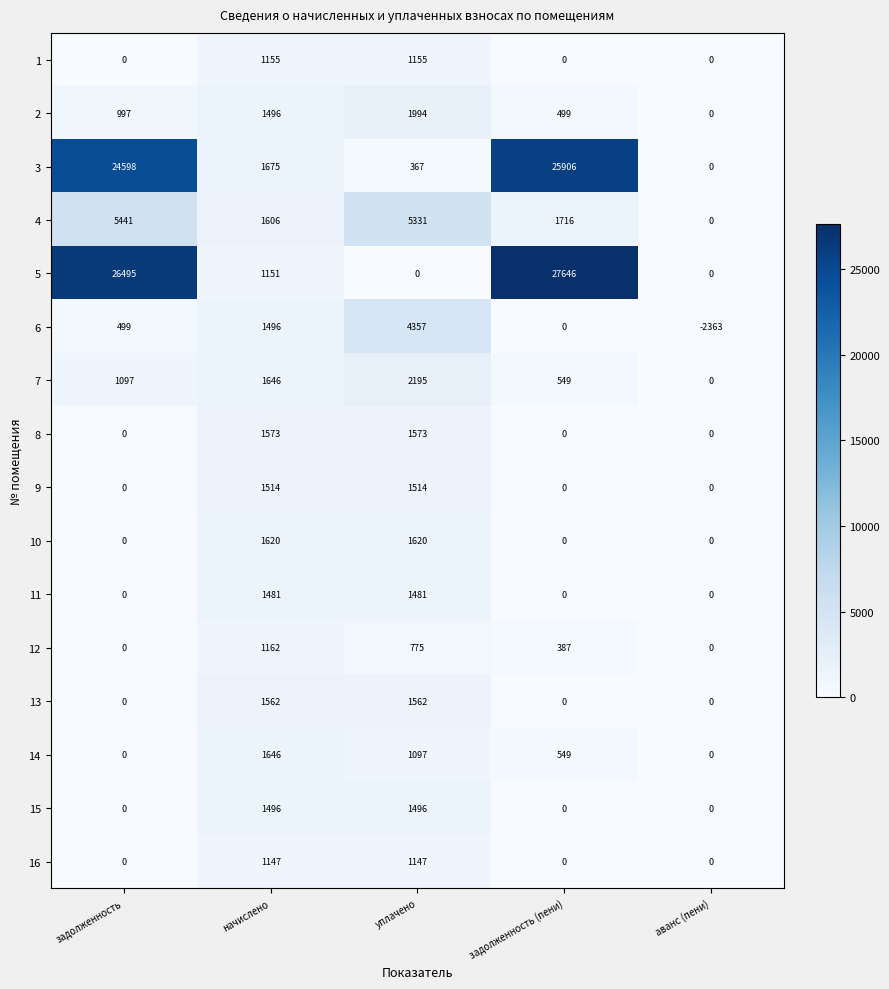

What is the smallest value displayed?

-2363